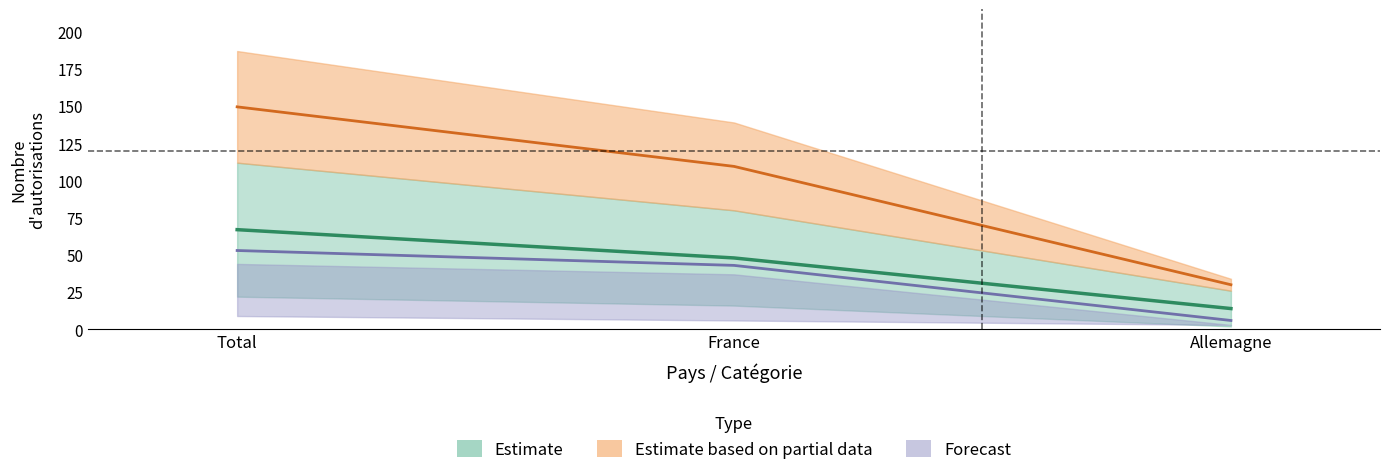

At which label is Total_Femmes closest to 40?

France